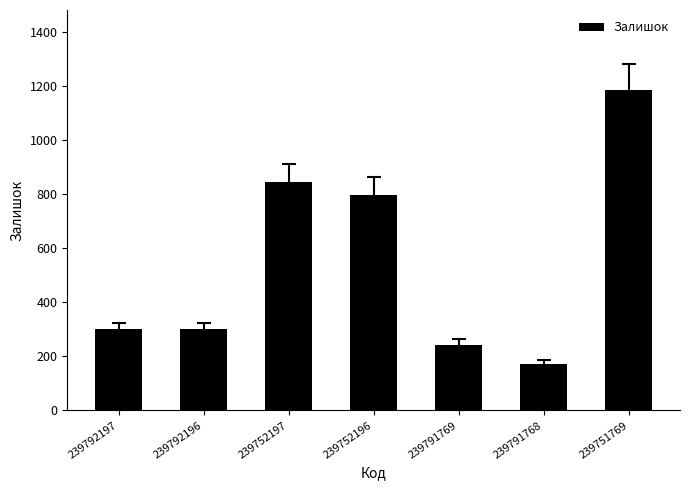

The chart shows a value of 845 at 239752197. True or false?

True